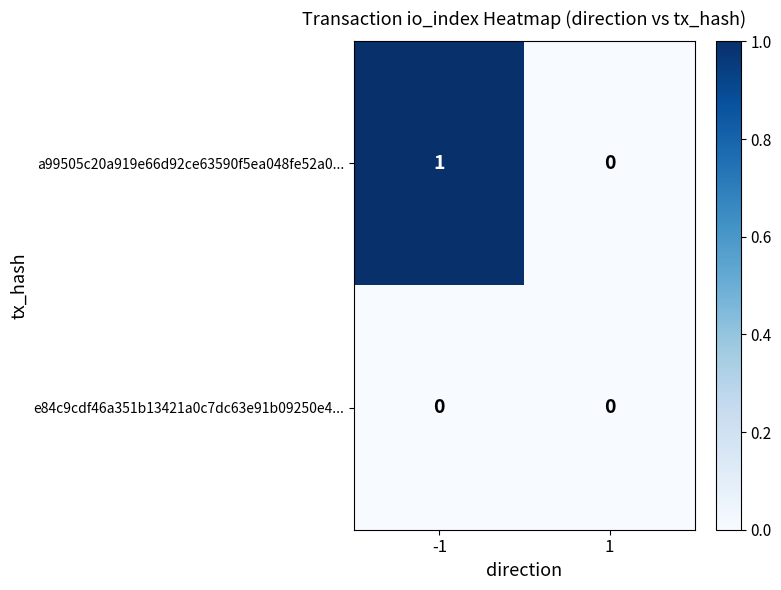

Rank the series by their average value, from lowest to highest.

e84c9cdf46a351b13421a0c7dc63e91b09250e4..., a99505c20a919e66d92ce63590f5ea048fe52a0...